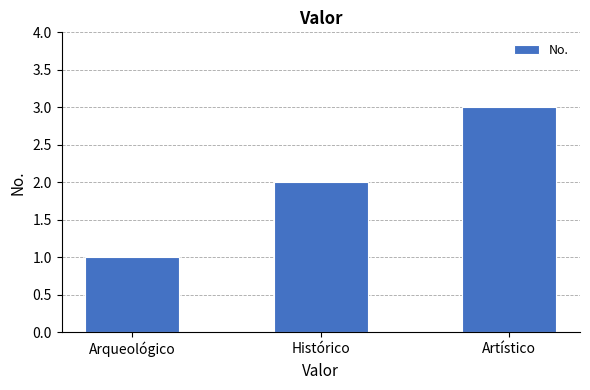

List the labels in order of value, smallest first.

Arqueológico, Histórico, Artístico